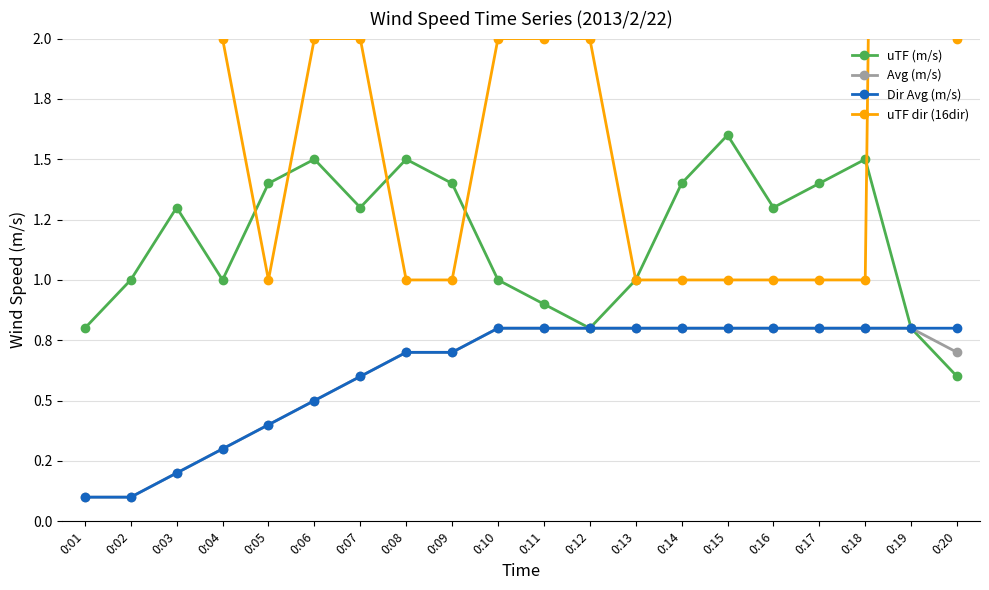

True or false: Avg (m/s) and uTF (m/s) cross at least once.

False